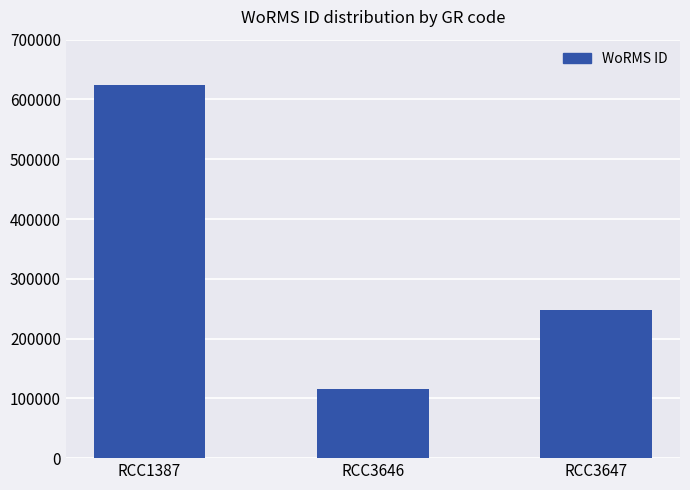

The value at RCC3647 is 248124. True or false?

True